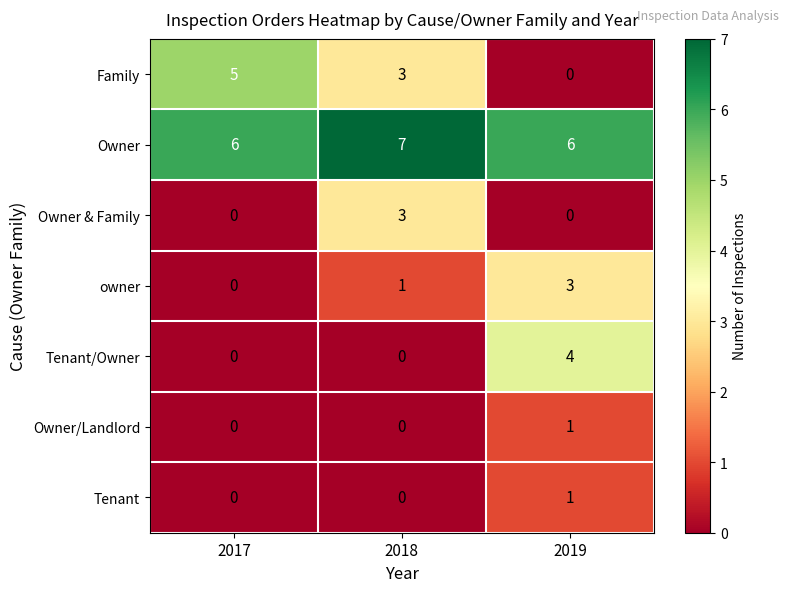

Which series has the widest spread of values?

Family